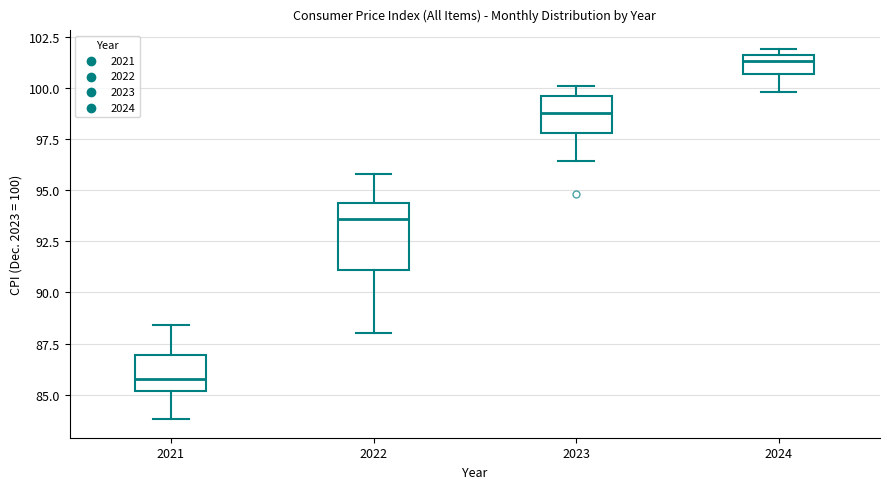

Where is the lower edge of the box at x = 2024 on the y-axis? The values are not printed on the chart, so give them approximately, as read against the axis.

100.5